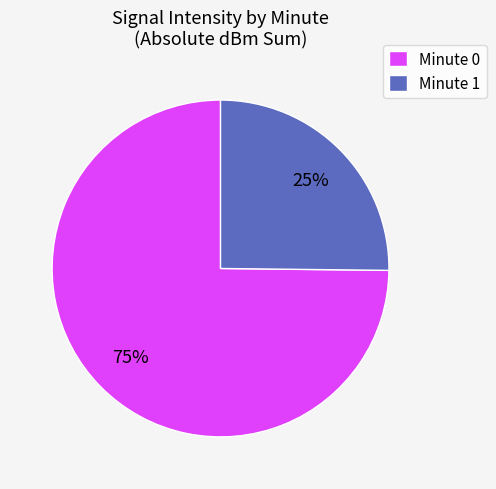

To the nearest percent, what portion does Minute 0 represent?

75%